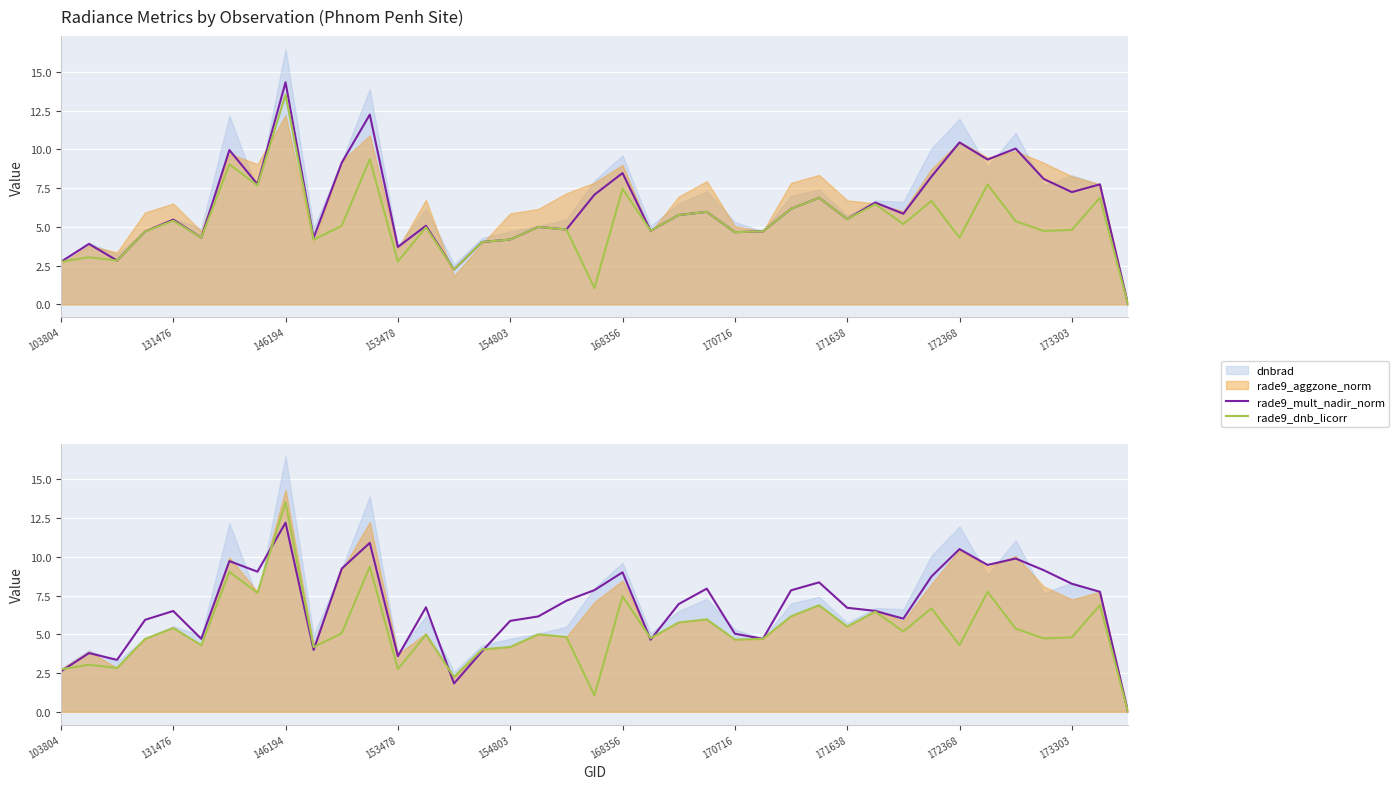

Which has a higher value, 26 or 31?

31